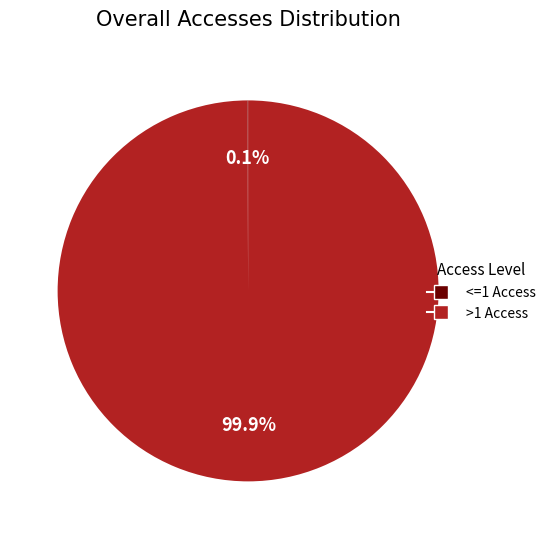

Is there a majority slice in this chart?

Yes